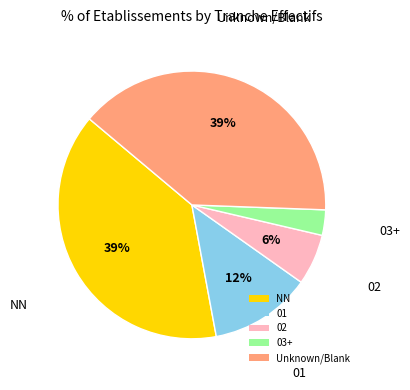

Count the number of slices in the pie.

5